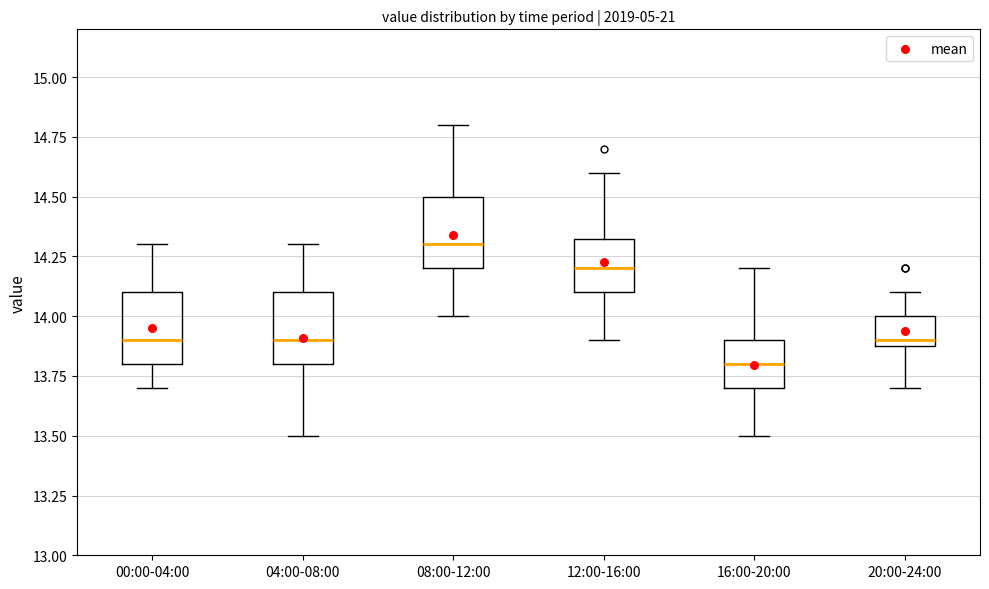

Reading left to right, transcribe this box plot: for each box, give where its median line is, the range the box spans, and where its two whiskers end, as read against the y-axis. The values are not printed on the chart, so give them approximately, as read against the axis.

00:00-04:00: median 13.90, box 13.80 to 14.10, whiskers 13.70 to 14.30
04:00-08:00: median 13.90, box 13.80 to 14.10, whiskers 13.50 to 14.30
08:00-12:00: median 14.30, box 14.20 to 14.50, whiskers 14.00 to 14.80
12:00-16:00: median 14.20, box 14.10 to 14.35, whiskers 13.90 to 14.60
16:00-20:00: median 13.80, box 13.70 to 13.90, whiskers 13.50 to 14.20
20:00-24:00: median 13.90 (just above the box's lower edge), box 13.90 to 14.00, whiskers 13.70 to 14.10